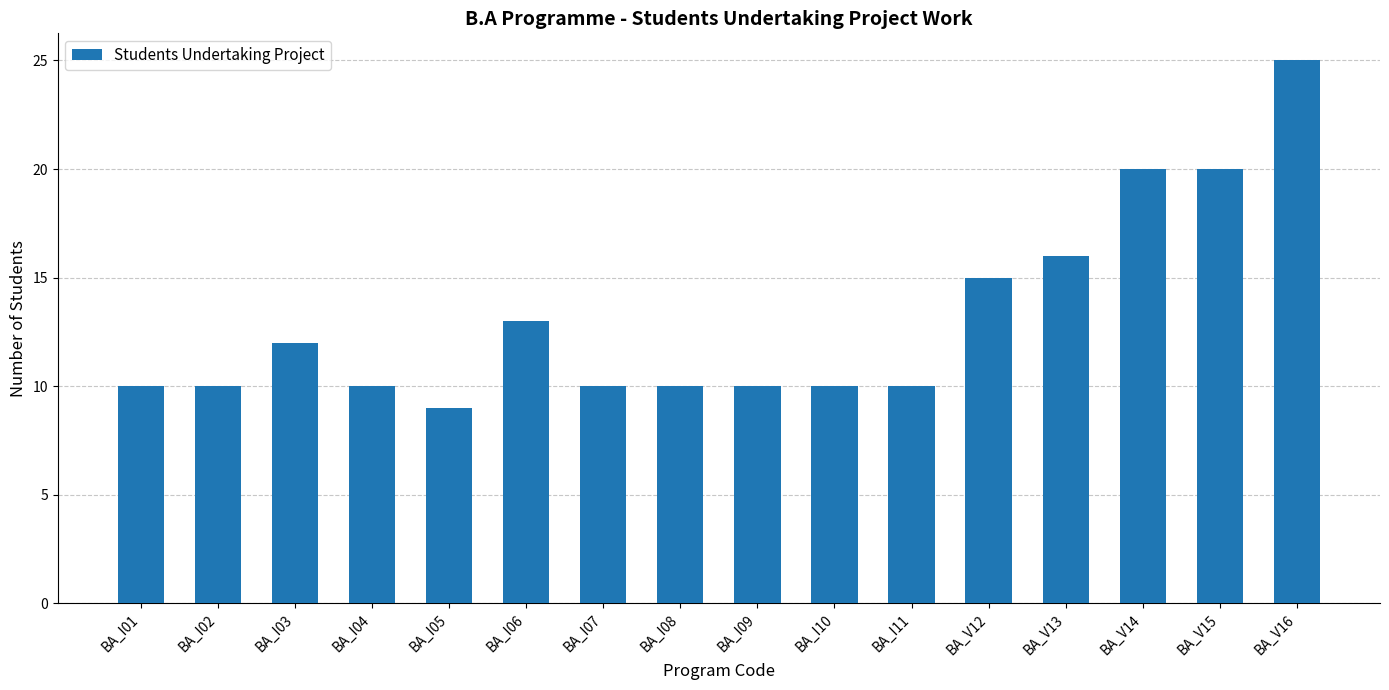

How many categories are shown in the chart?

16